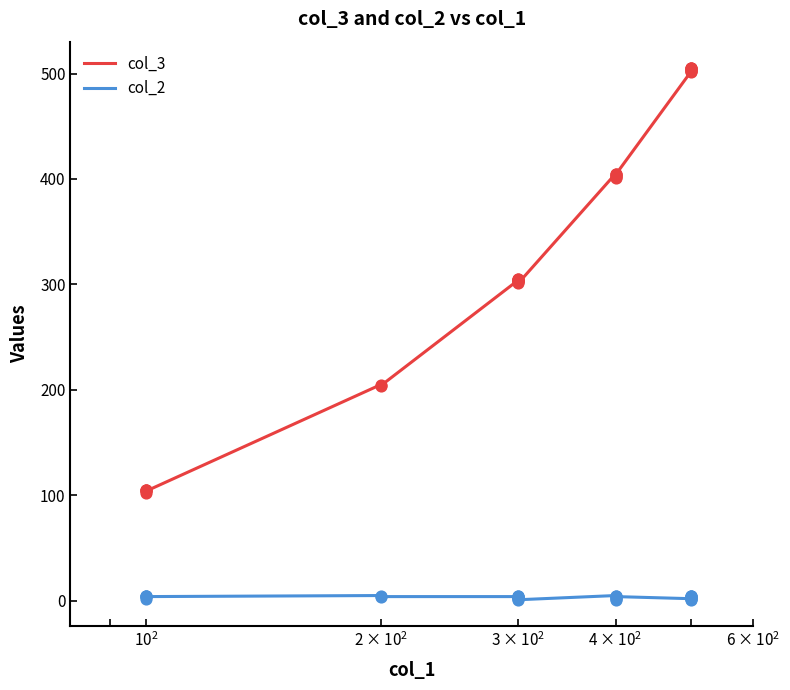

Which series contains the highest Y value?

col_3